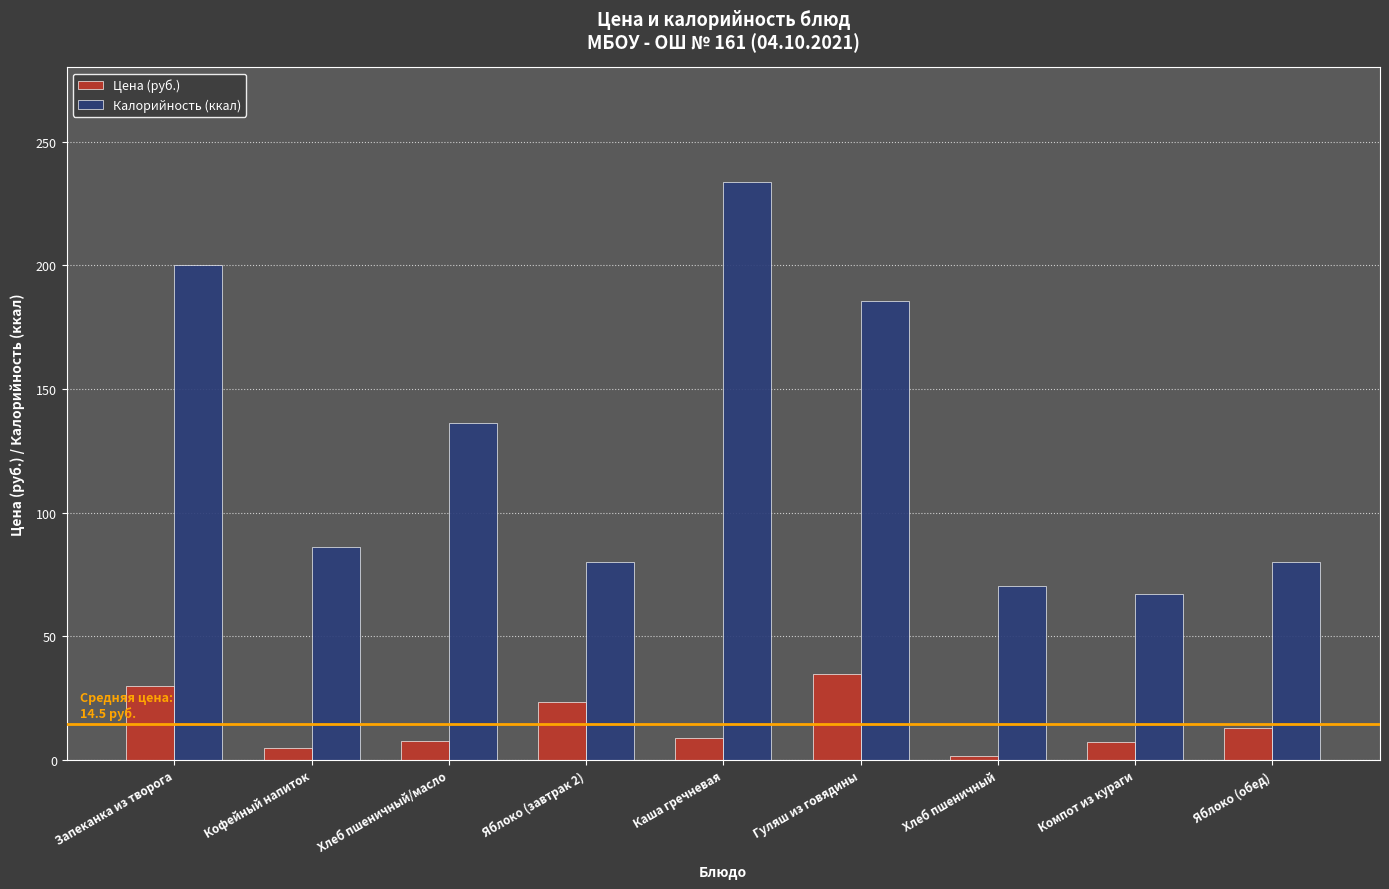

At Хлеб пшеничный, list the series in order from smallest to largest.

Цена (руб.), Калорийность (ккал)